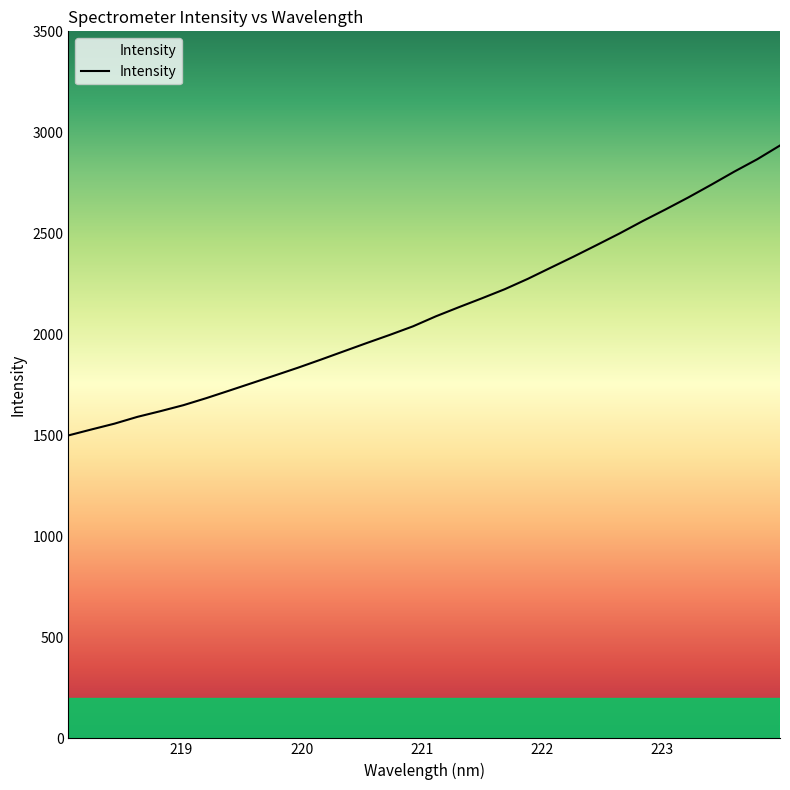

What is the maximum value shown in the chart?

2934.9